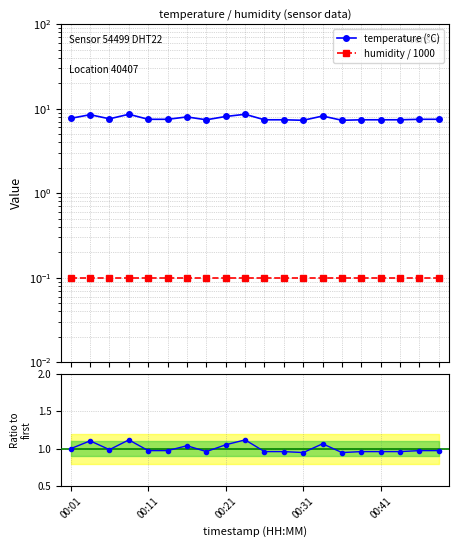

At 00:01, list the series in order from smallest to largest.

humidity / 1000, temp / temp[0], temperature (°C)